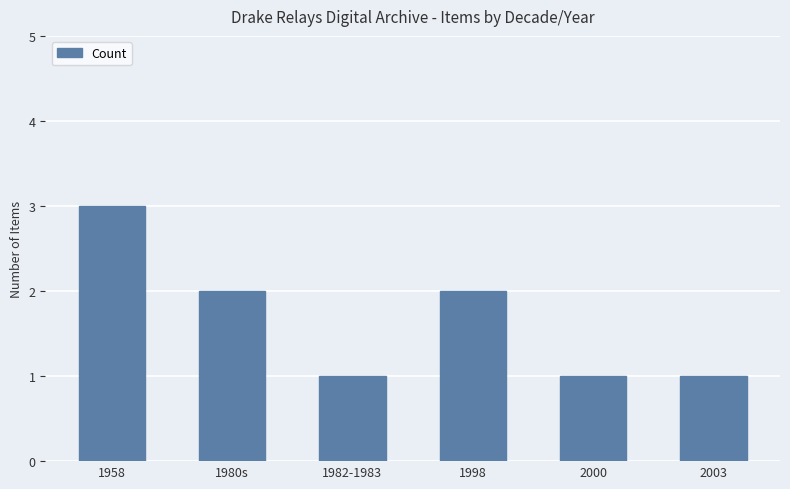

Is it true that the value at 1958 is 4?

False